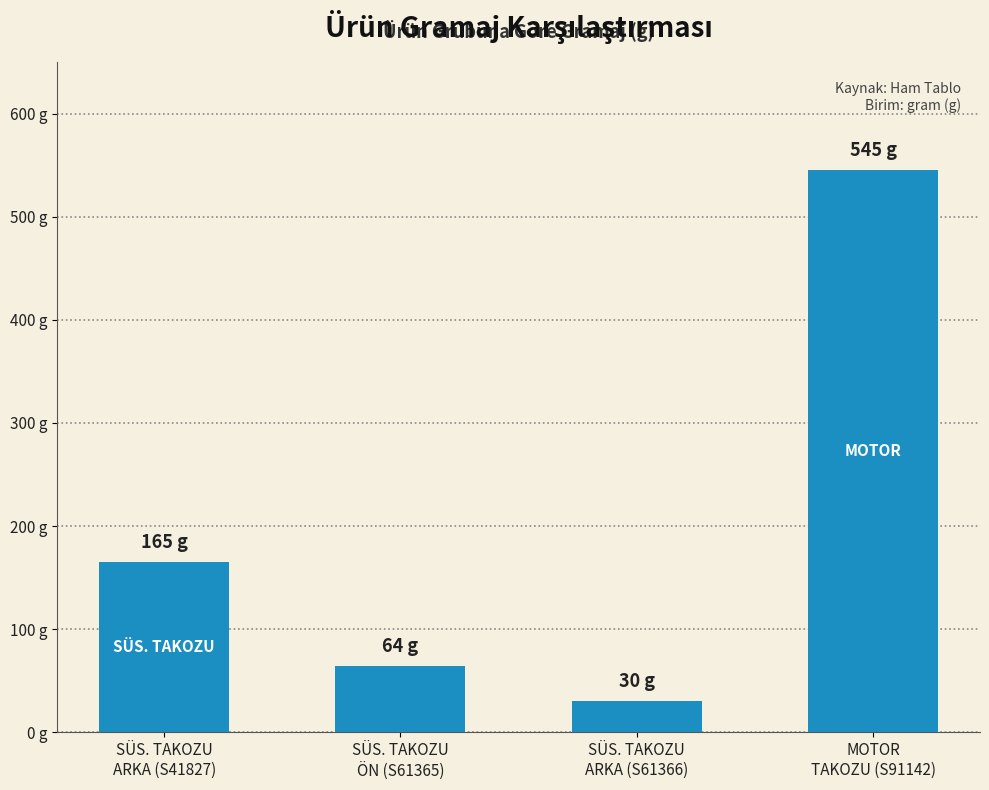

Does the chart contain stacked bars?

No